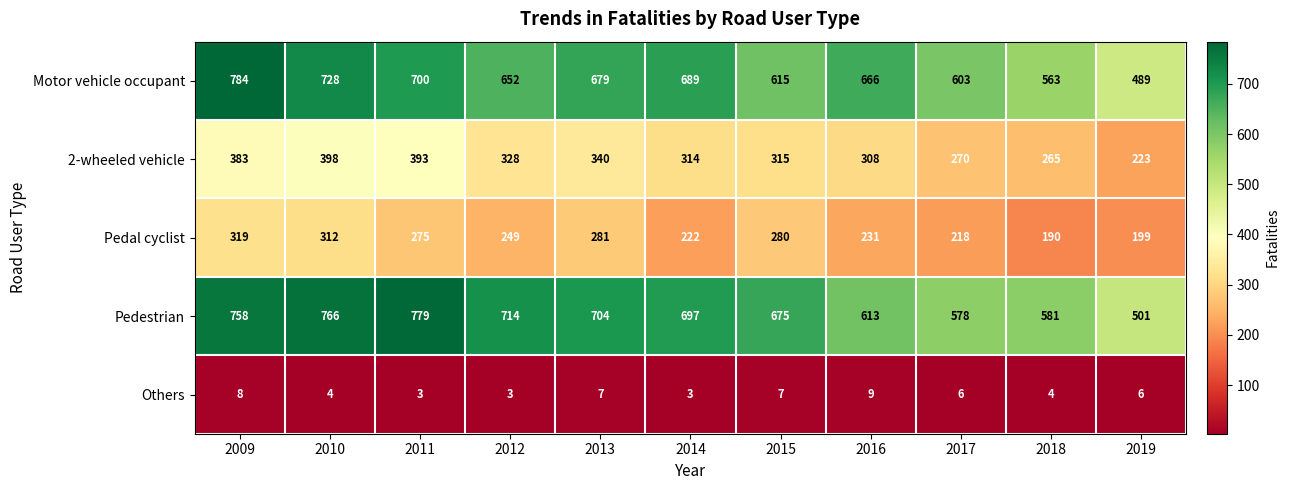

What is the difference between the maximum and minimum values in the 2-wheeled vehicle series?

175